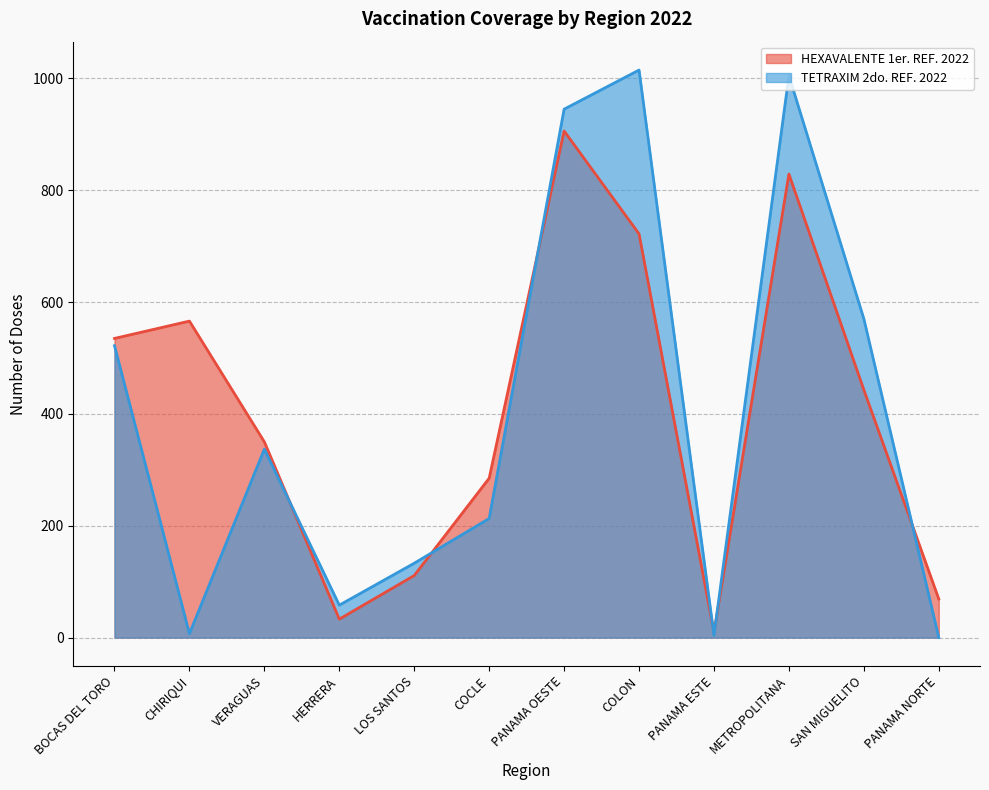

True or false: HEXAVALENTE 1er. REF. 2022 has more than 2 points higher than both neighbors.

True